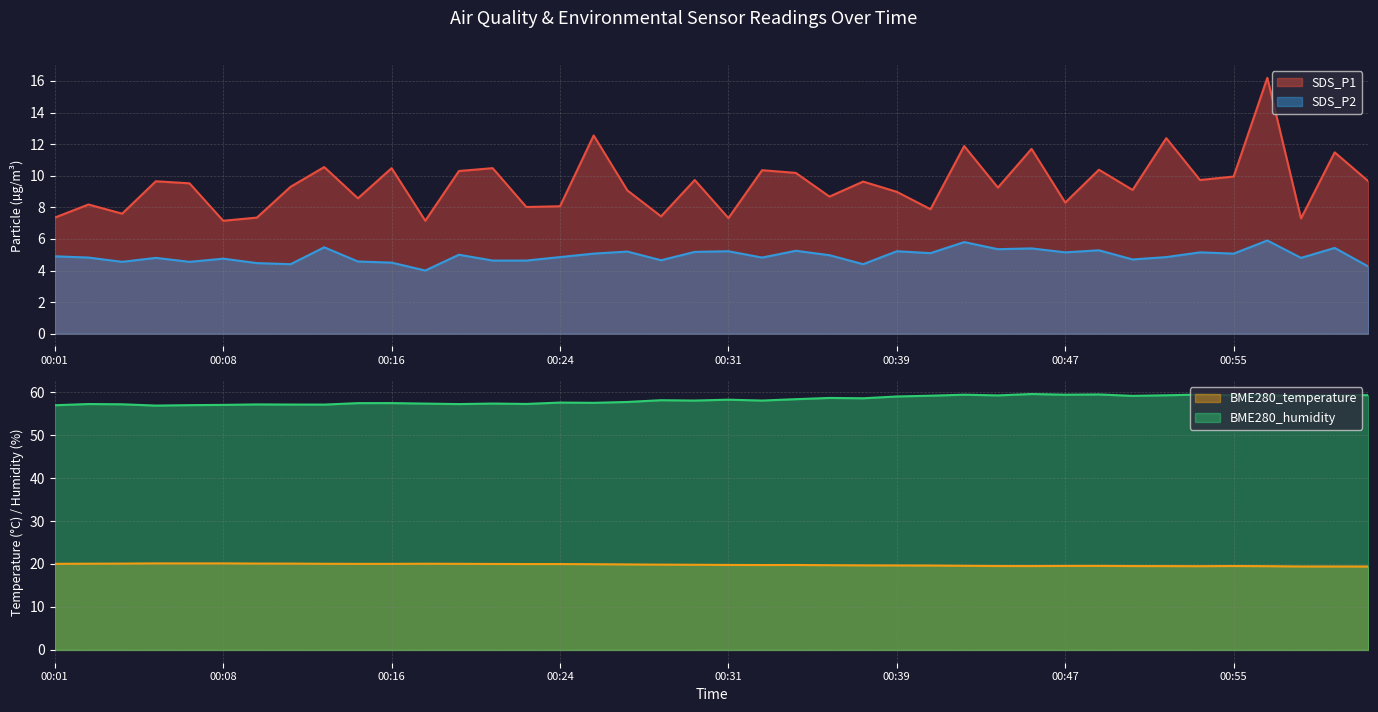

True or false: SDS_P2 and SDS_P1 cross at least once.

False